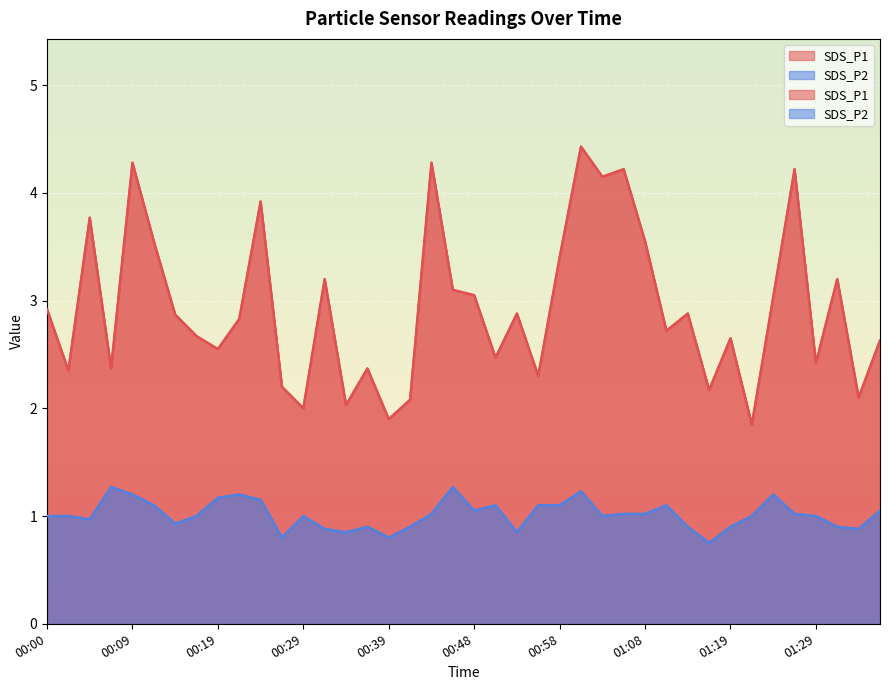

At which category is the sum across all series the highest?

01:01